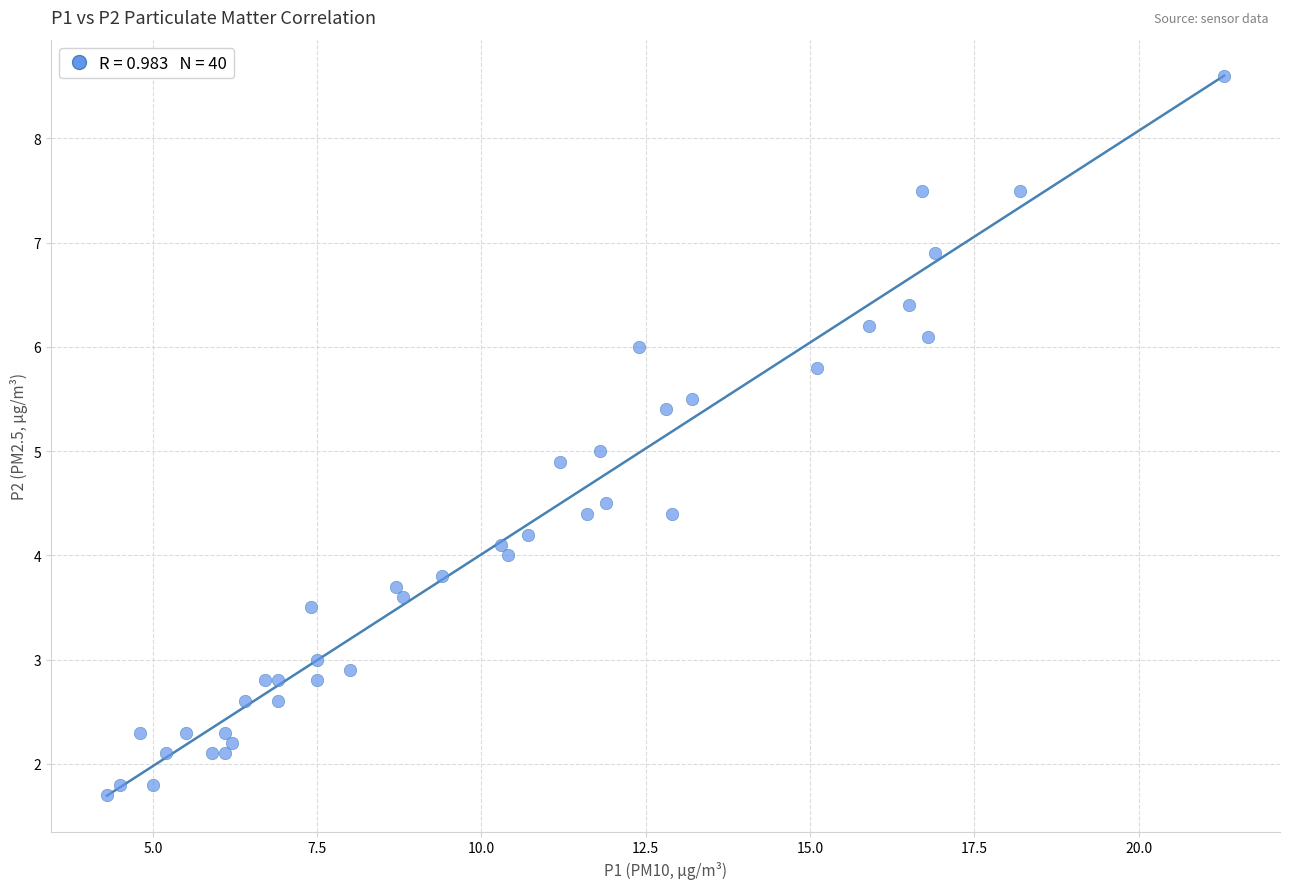

What is the range of X values (max minus min)?

17.0